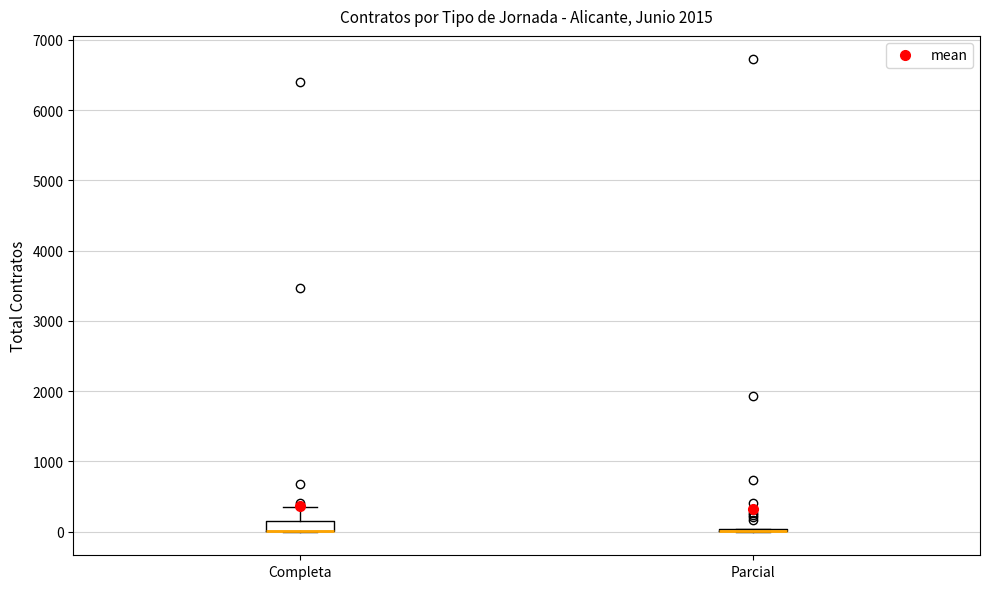

Reading left to right, transcribe this box plot: for each box, give where its median line is, the range the box spans, and where its two whiskers end, as read against the y-axis. The values are not printed on the chart, so give them approximately, as read against the axis.

Completa: median 0 (drawn on the box's lower edge), box 0 to 200, whiskers 0 to 400
Parcial: box collapsed to a line at 0, whiskers 0 to 0